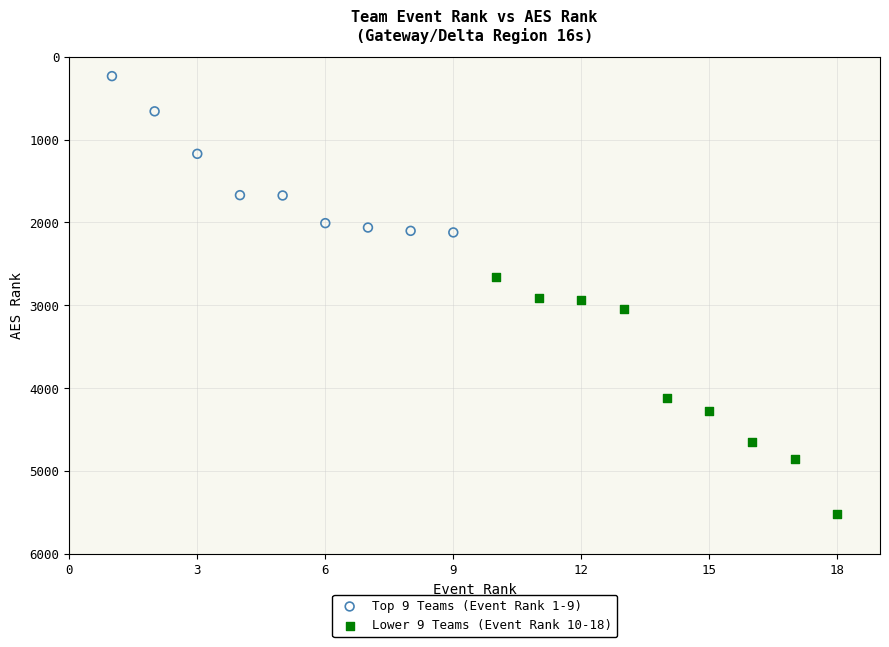

Which series reaches the maximum Y coordinate?

Lower 9 Teams (Event Rank 10-18)